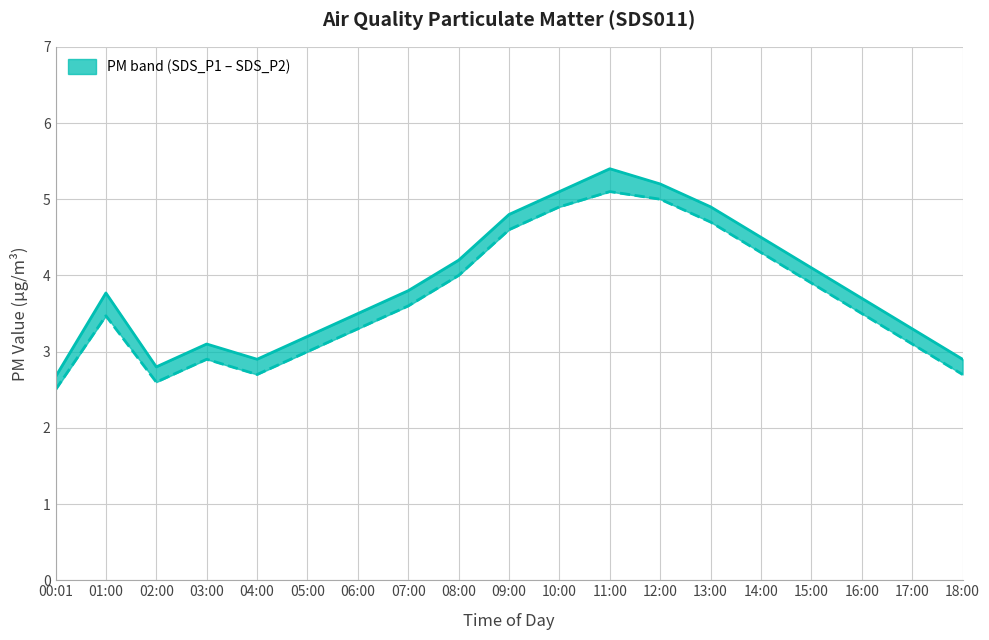

What is the greatest value displayed?

5.4